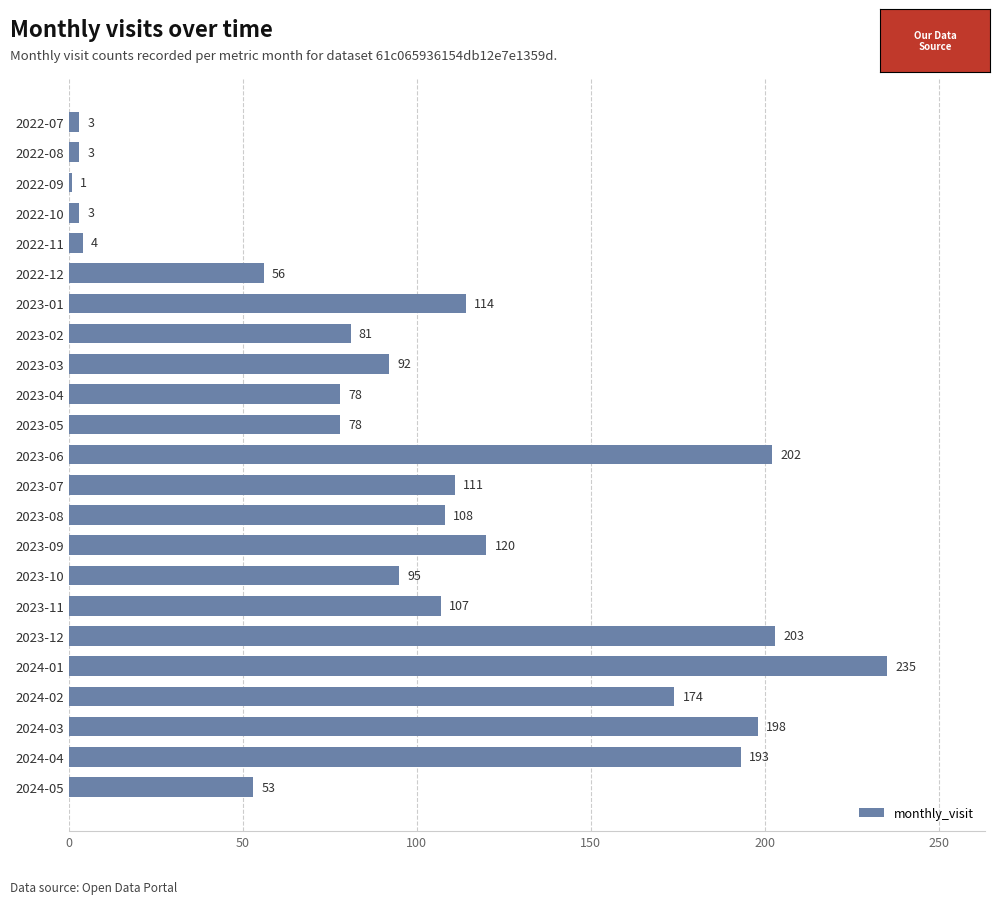

What is the maximum value shown in the chart?

235